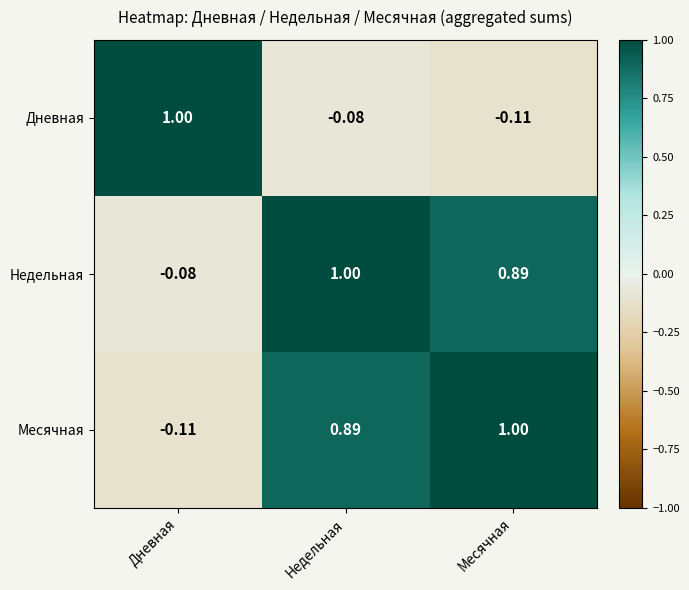

At which label does Месячная first exceed 0?

Недельная